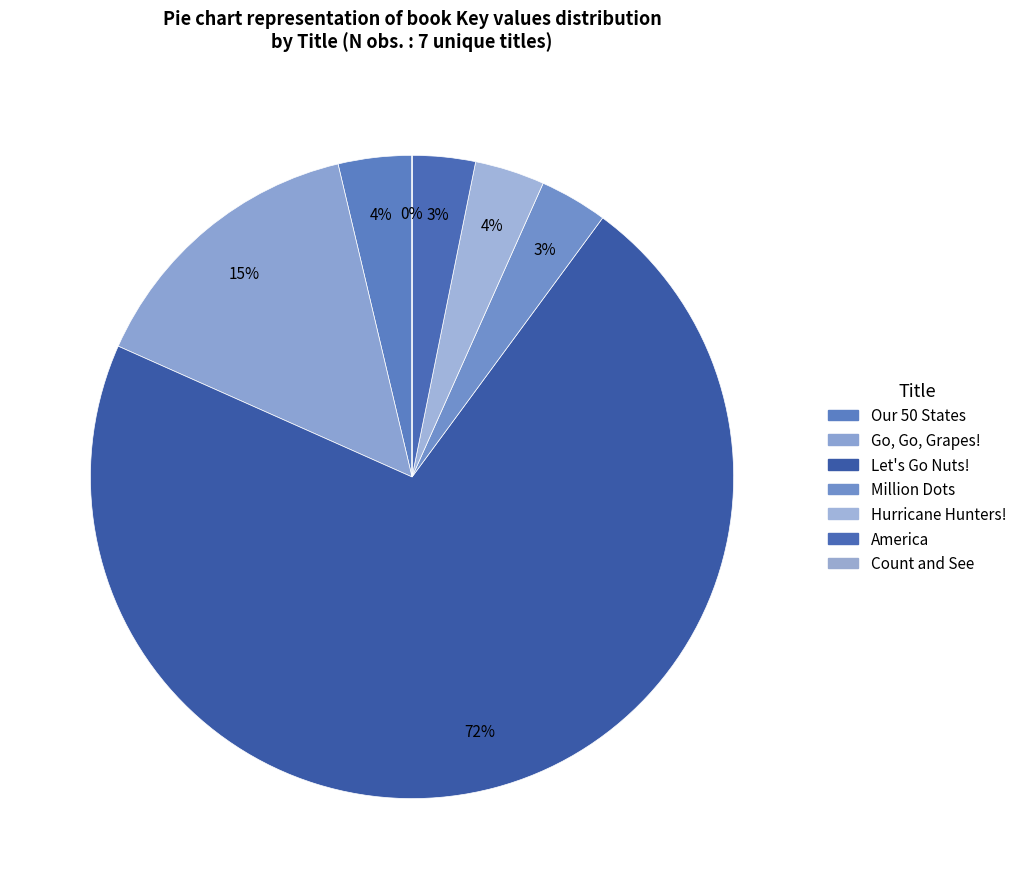

True or false: Count and See accounts for 0% of the total.

True